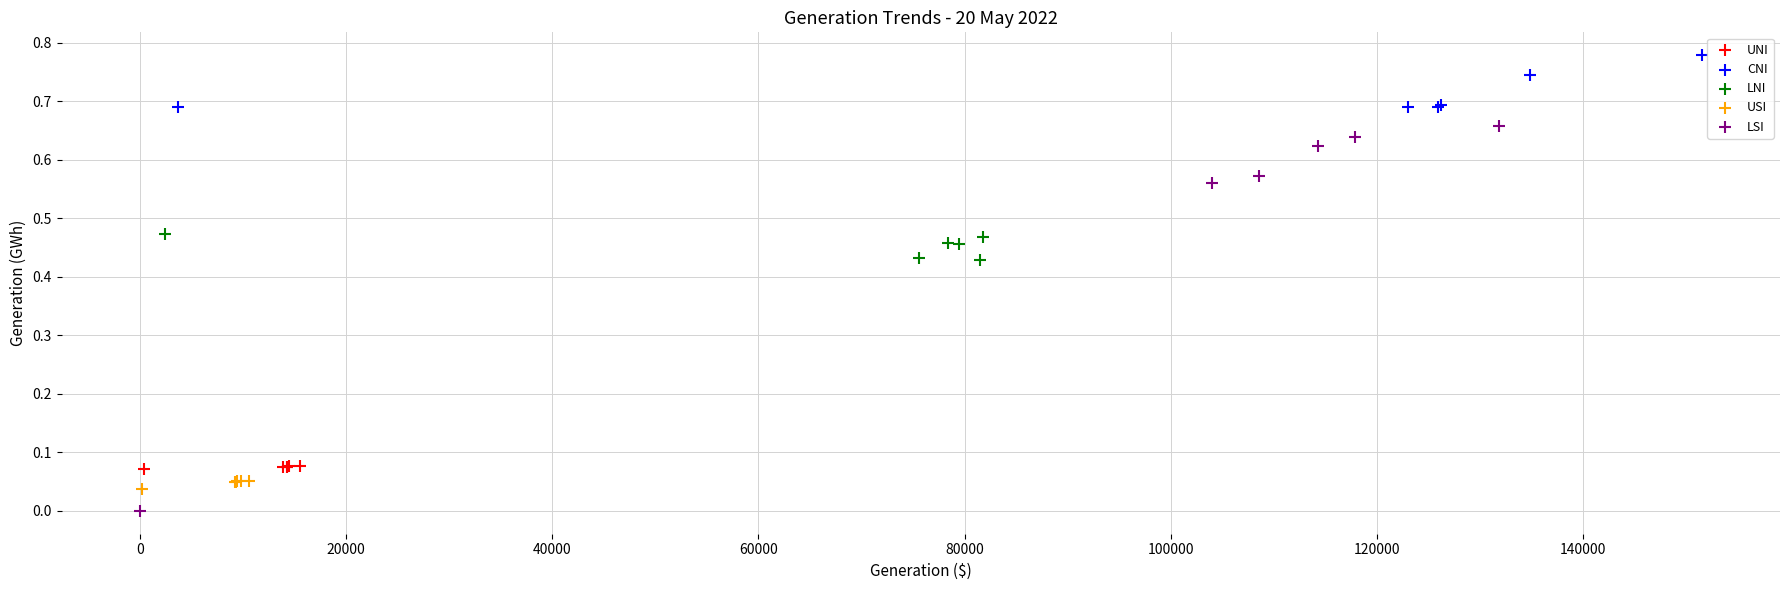

Which series has the largest Y range (max minus min)?

LSI